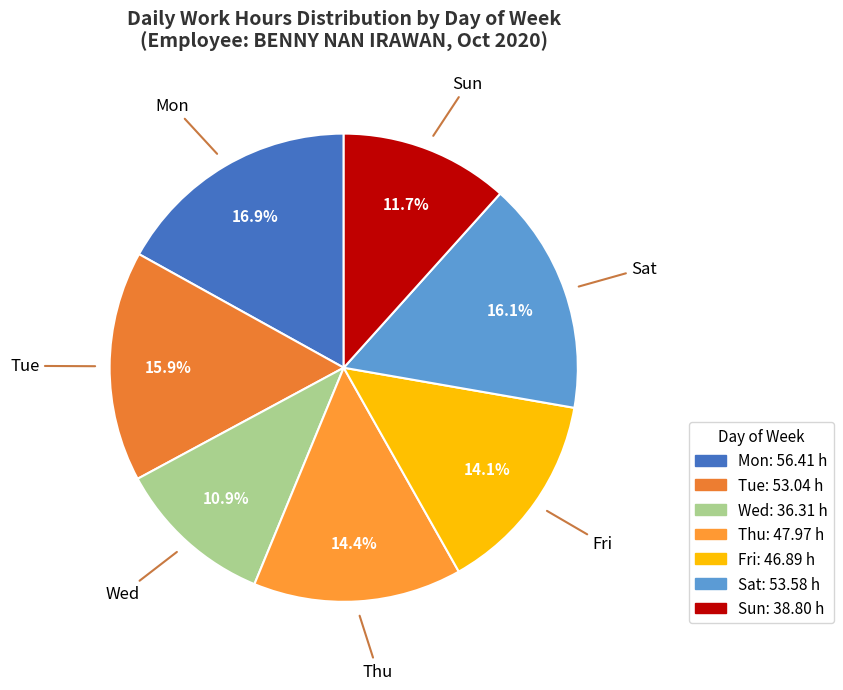

To the nearest percent, what is the difference between the largest and smallest slice percentages?

6%